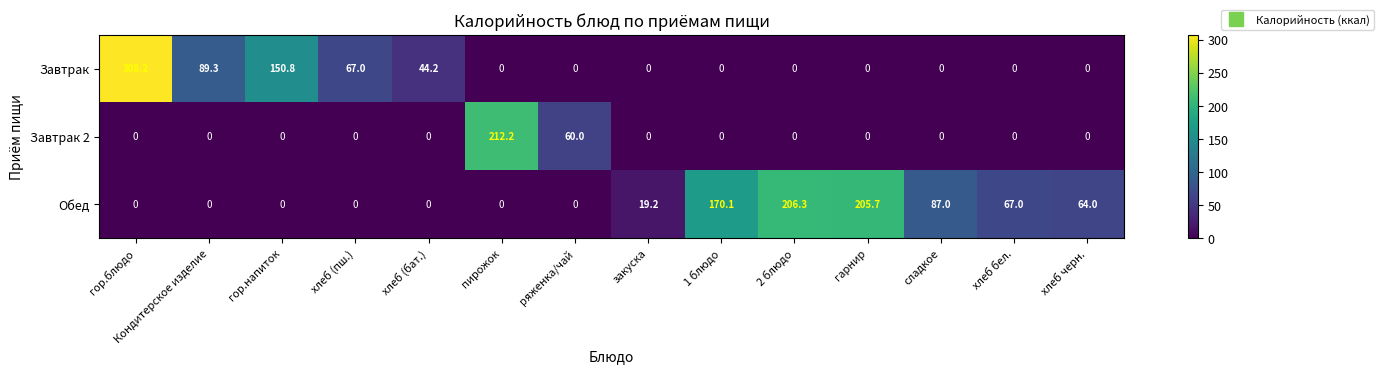

True or false: Завтрак 2 has a value of 103.5 at Кондитерское изделие.

False